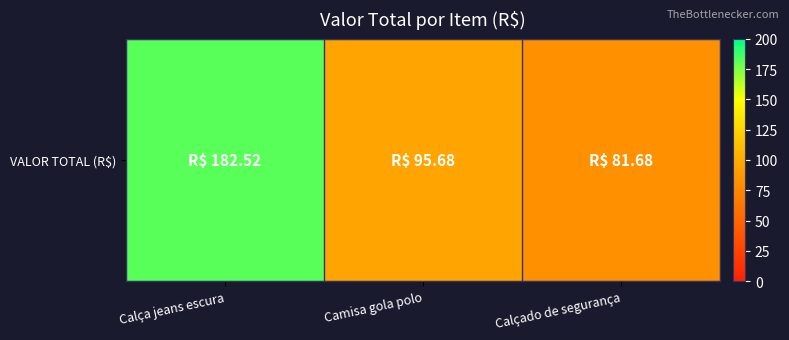

Reading left to right, transcribe all the data shown in this chart.

Calça jeans escura=182.5	Camisa gola polo=95.7	Calçado de segurança=81.7